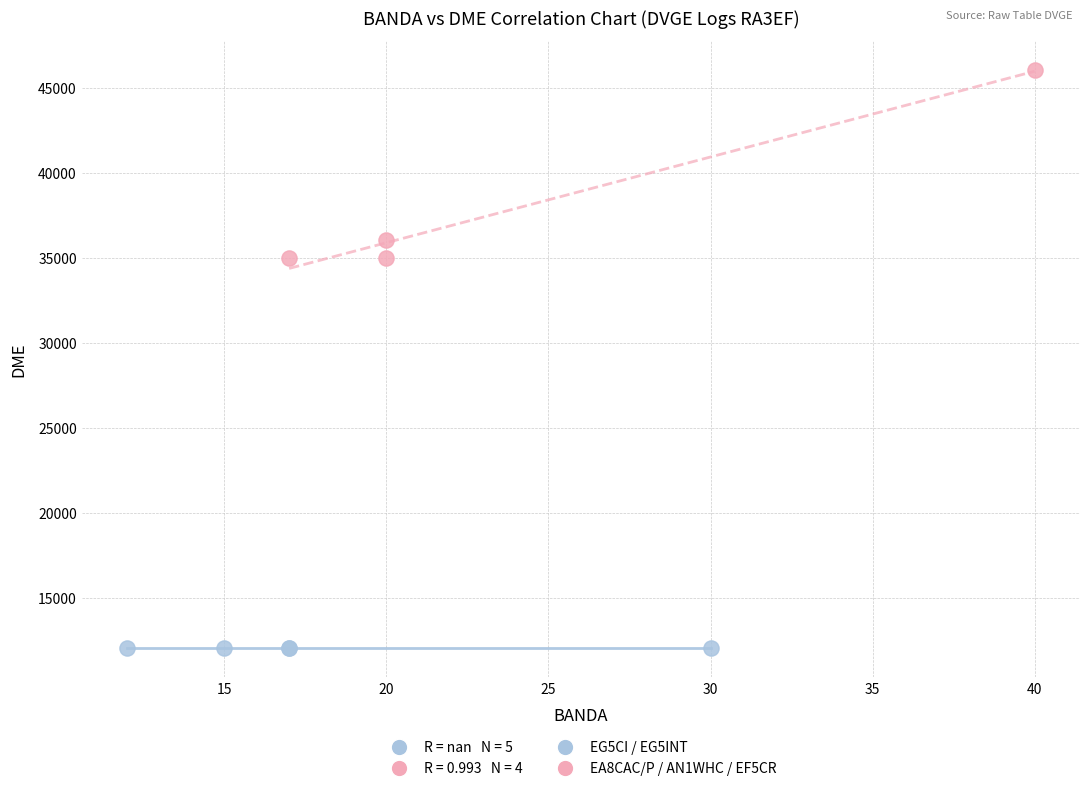

Which series reaches the maximum Y coordinate?

EA8CAC/P / AN1WHC / EF5CR